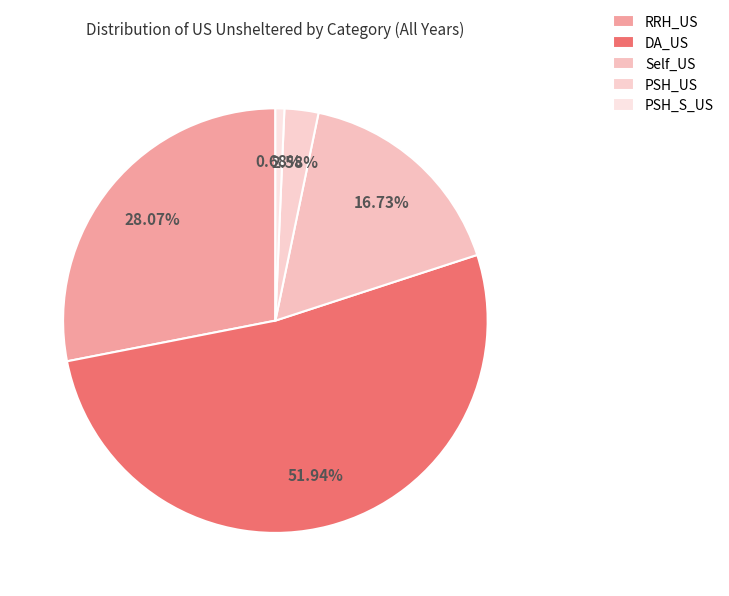

How many slices are in this pie chart?

5